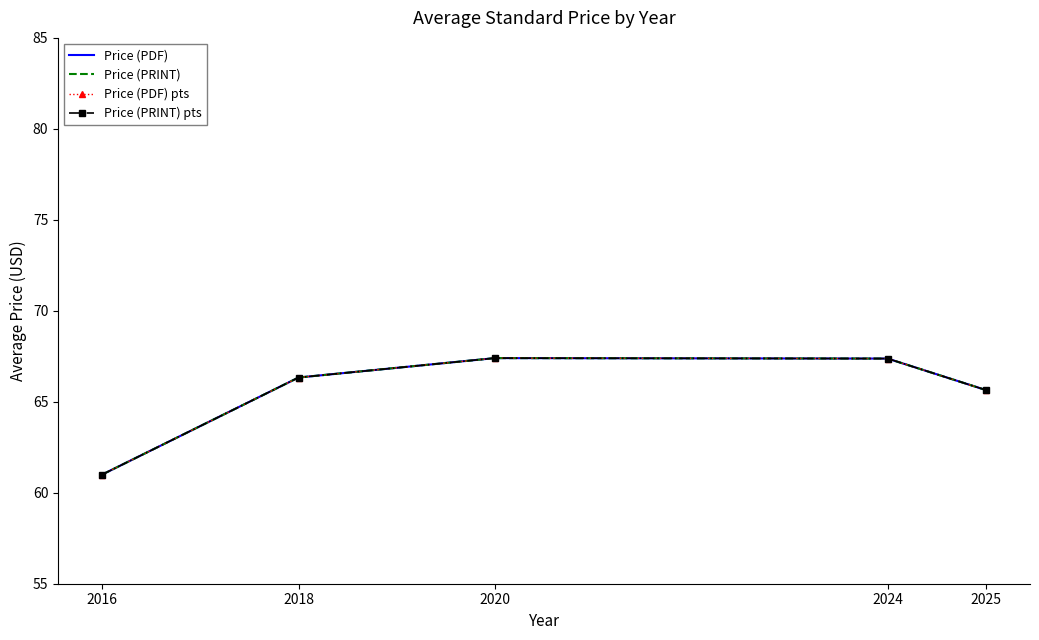

What is the maximum value for Price (PRINT)?

67.4